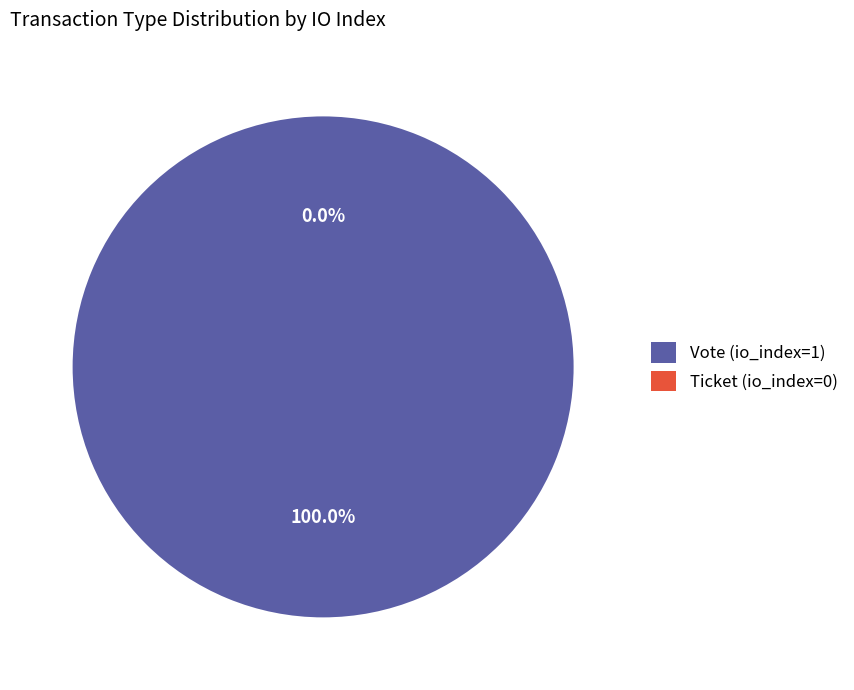

Which category has the smallest portion of the pie?

Ticket (io_index=0)